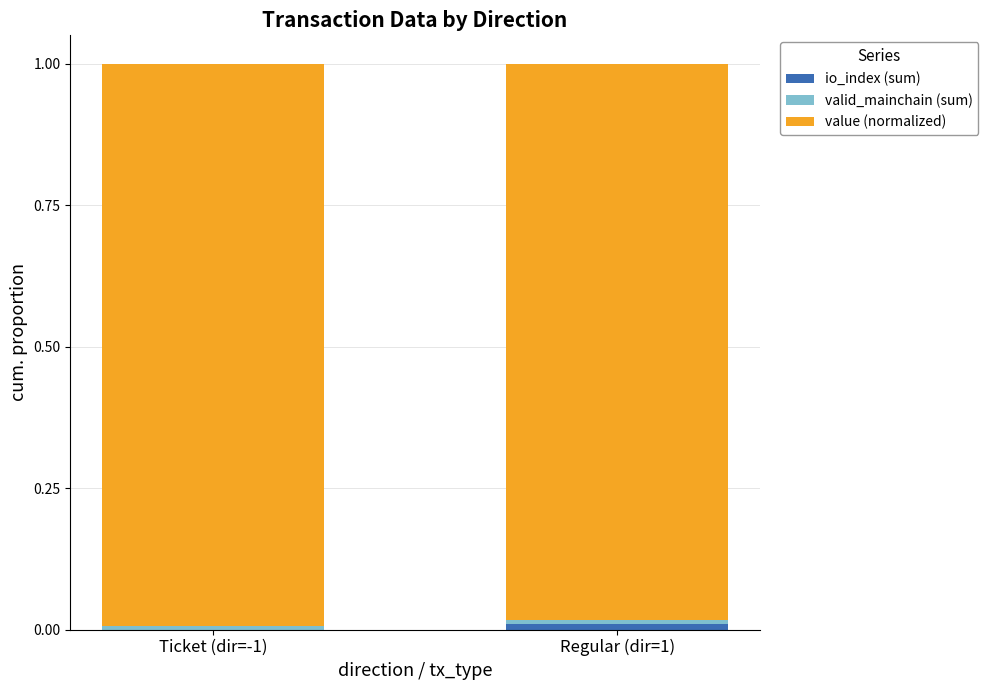

Where is value (normalized) nearest to the value 0?

Regular (dir=1)